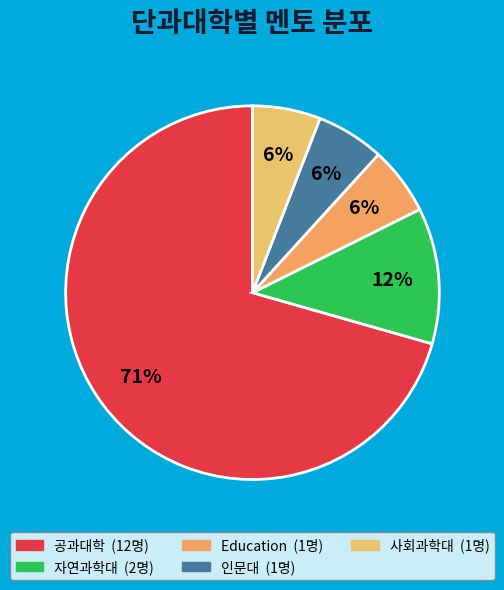

To the nearest percent, what portion does 공과대학 represent?

71%